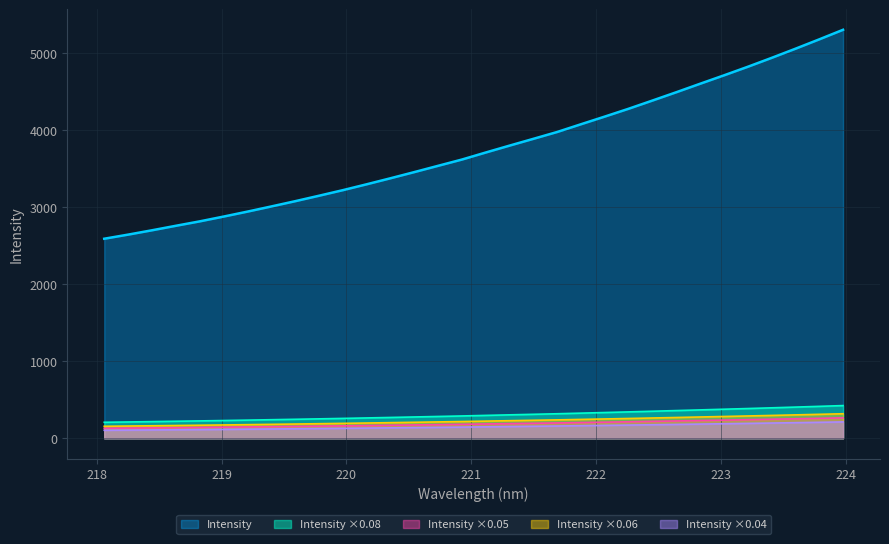

The value at 222.263 is 4279.2. True or false?

True